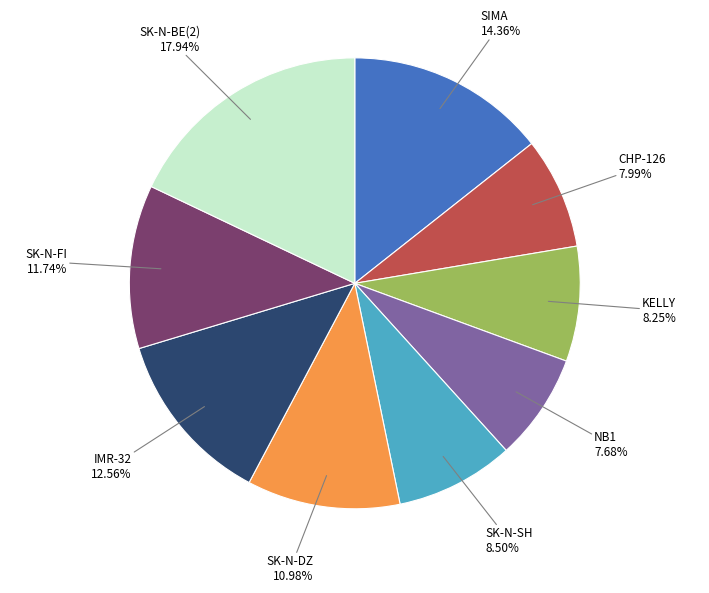

Is there any slice that represents more than half of the pie?

No